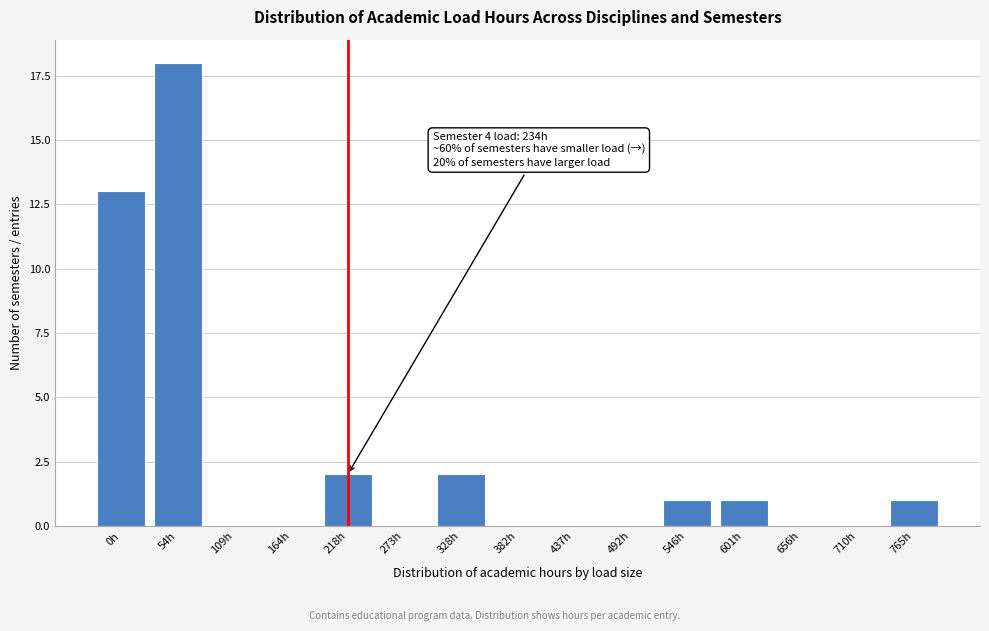

Reading left to right, transcribe all the data shown in this chart.

0h=13	54h=18	109h=0	164h=0	218h=2	273h=0	328h=2	382h=0	437h=0	492h=0	546h=1	601h=1	656h=0	710h=0	765h=1